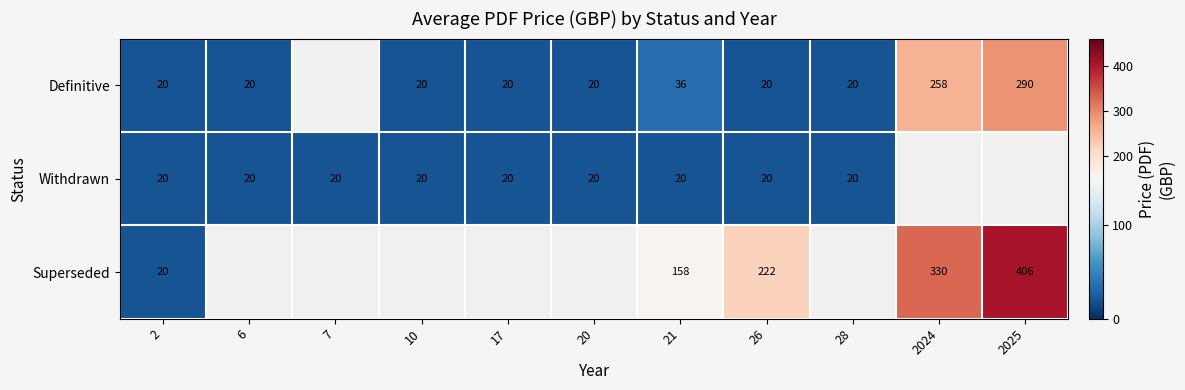

At 21, list the series in order from smallest to largest.

Withdrawn, Definitive, Superseded